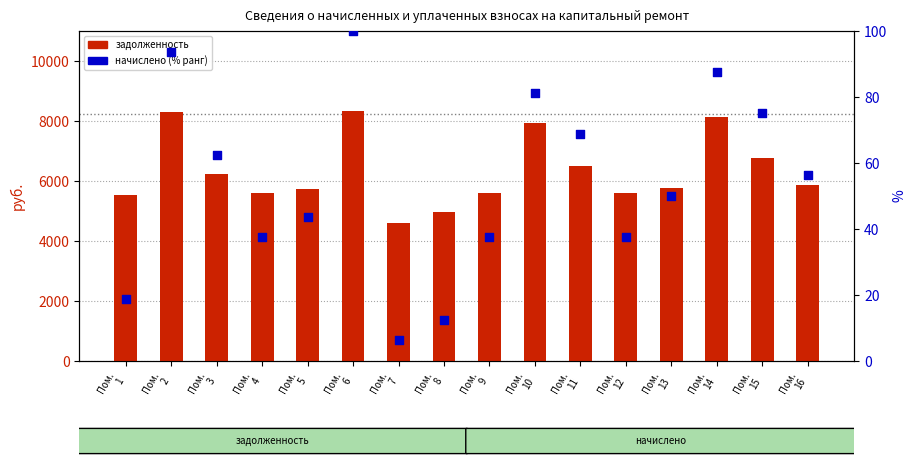

Which series contains the lowest Y value?

начислено (% ранг)